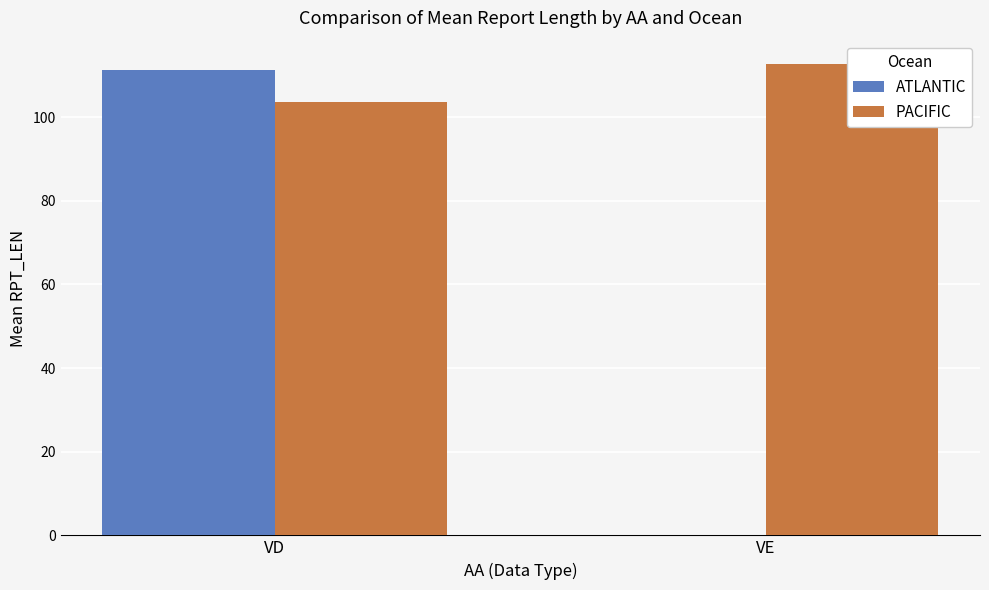

Where is ATLANTIC nearest to the value 55?

VE